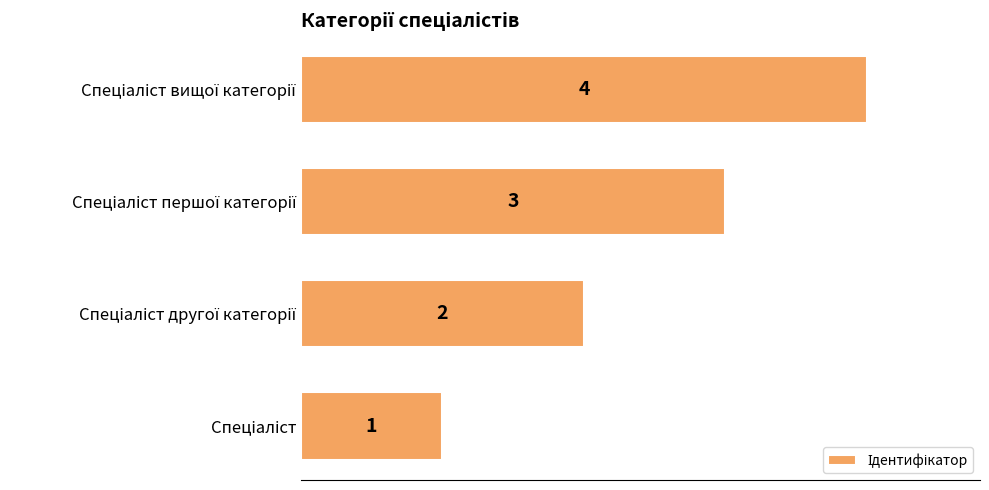

Count the number of data series in this chart.

1